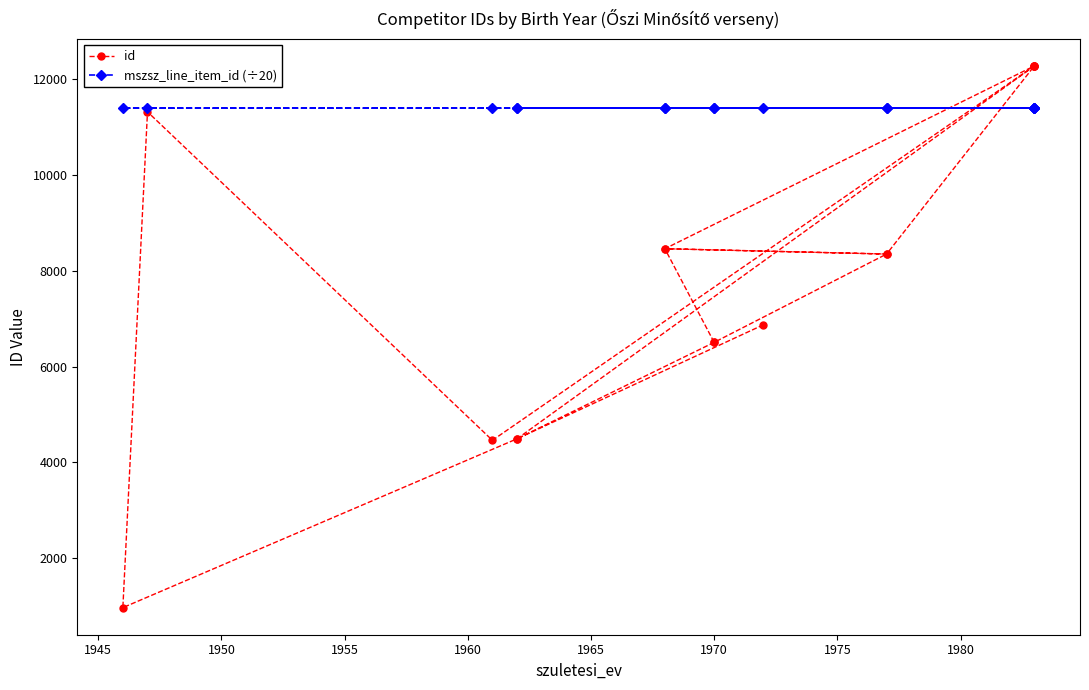

Does the chart have visible grid lines?

No